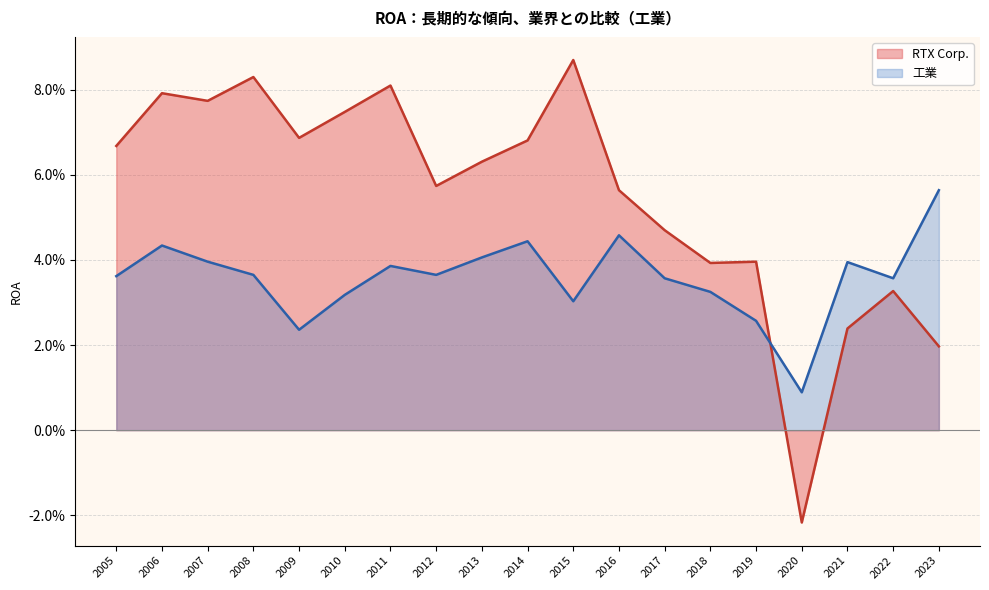

Rank the series at 2023 from highest to lowest value.

工業, RTX Corp.